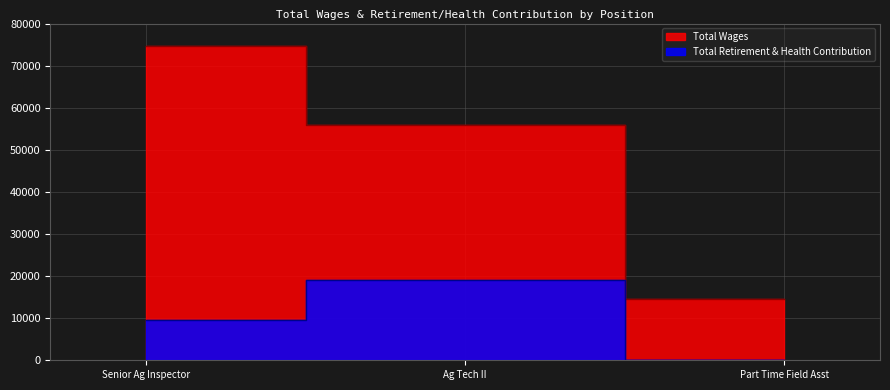

Reading right to left, transcribe all the data shown in this chart.

Total Wages: 14542	55871	74724
Total Retirement & Health Contribution: 0	19181	9467